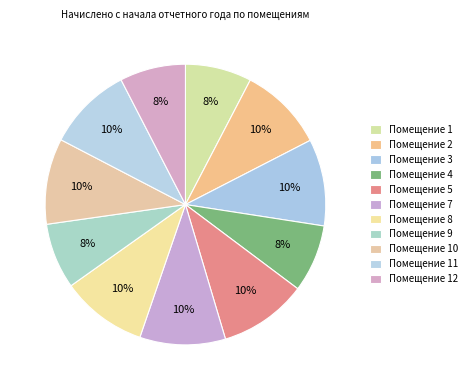

How many segments does this pie chart have?

11